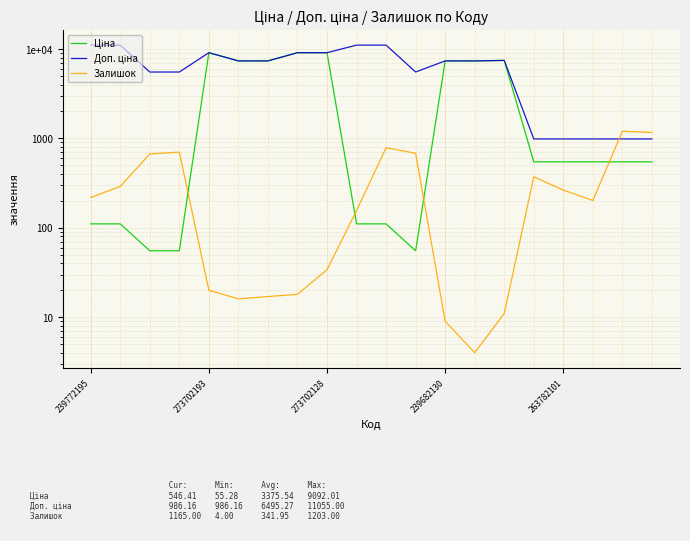

What position from the right is 5?

15